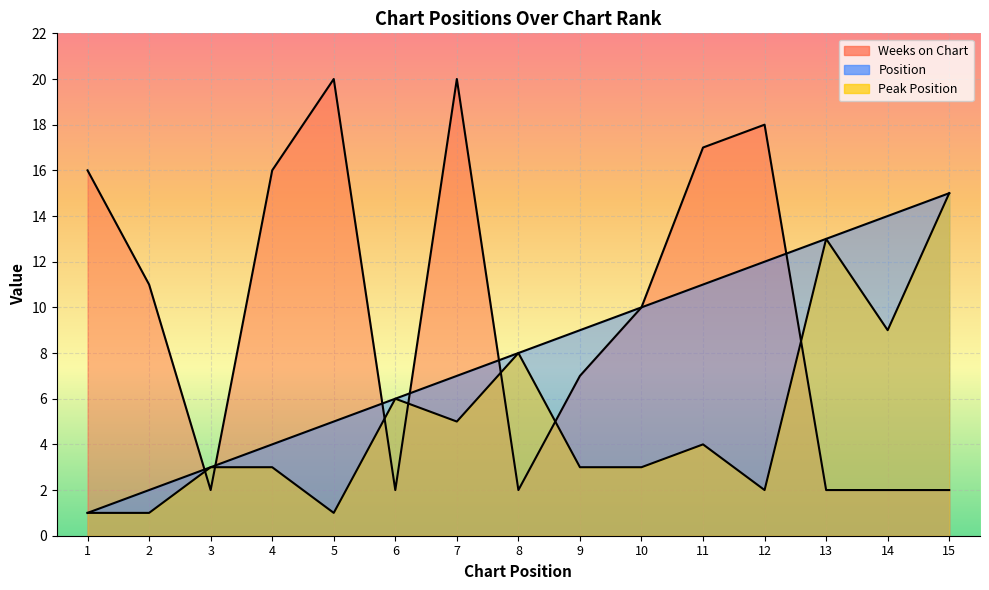

What is the difference between the Position values at 4 and 9?

5